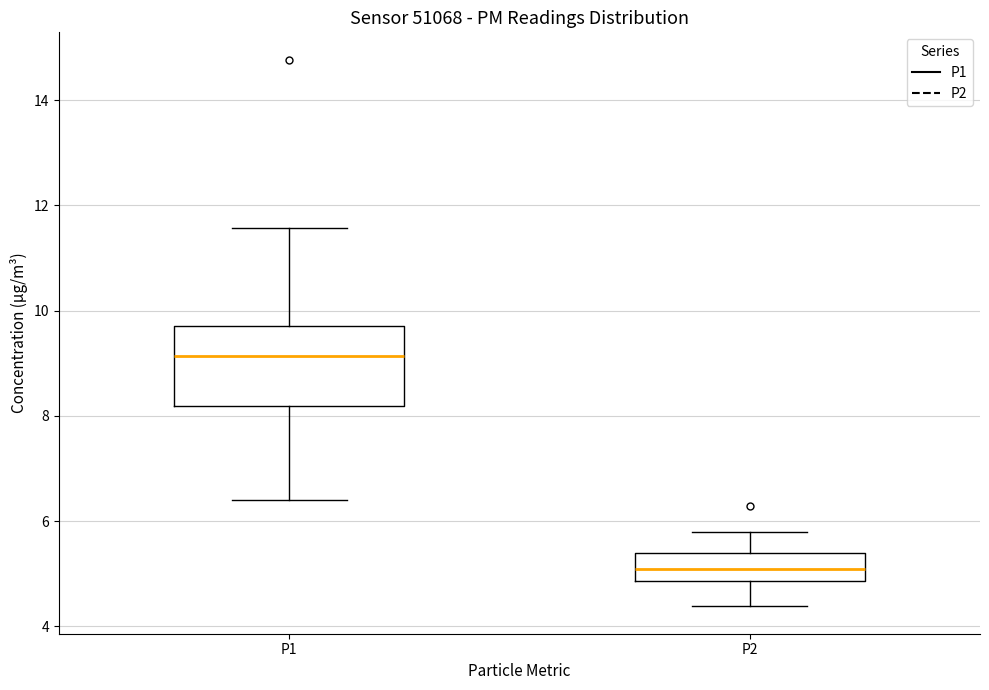

Reading left to right, read every box against the y-axis: the position of its median line, the range the box covers, and the ends of its whiskers. The values are not printed on the chart, so give them approximately, as read against the axis.

P1: median 9.2, box 8.2 to 9.8, whiskers 6.4 to 11.6
P2: median 5.2, box 4.8 to 5.4, whiskers 4.4 to 5.8